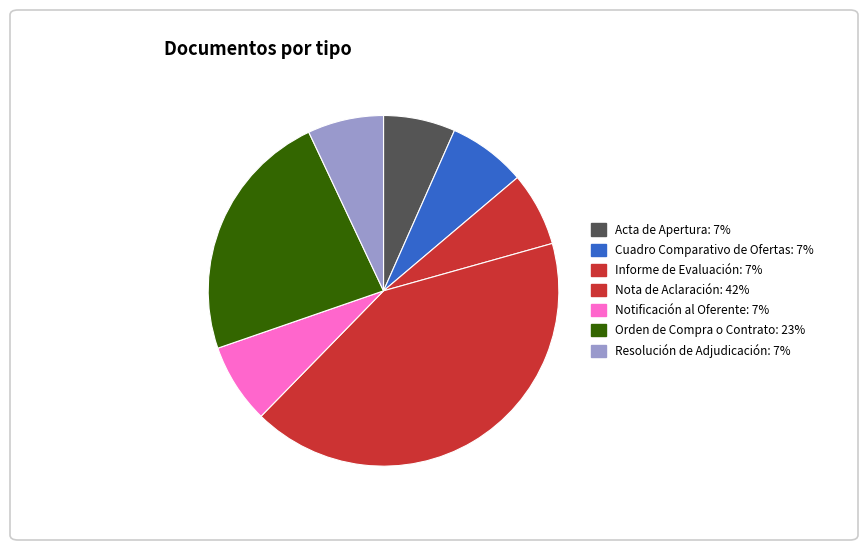

The Cuadro Comparativo de Ofertas slice represents 7% of the pie. True or false?

True